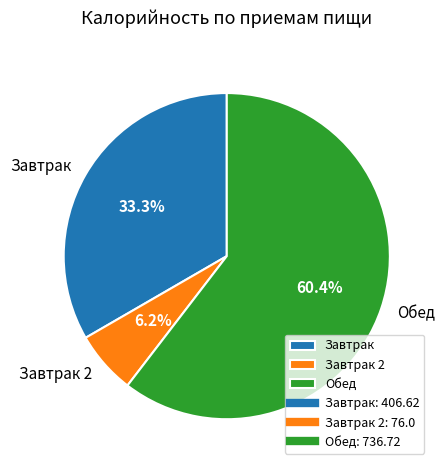

To the nearest percent, what percentage of the pie is Завтрак?

33%